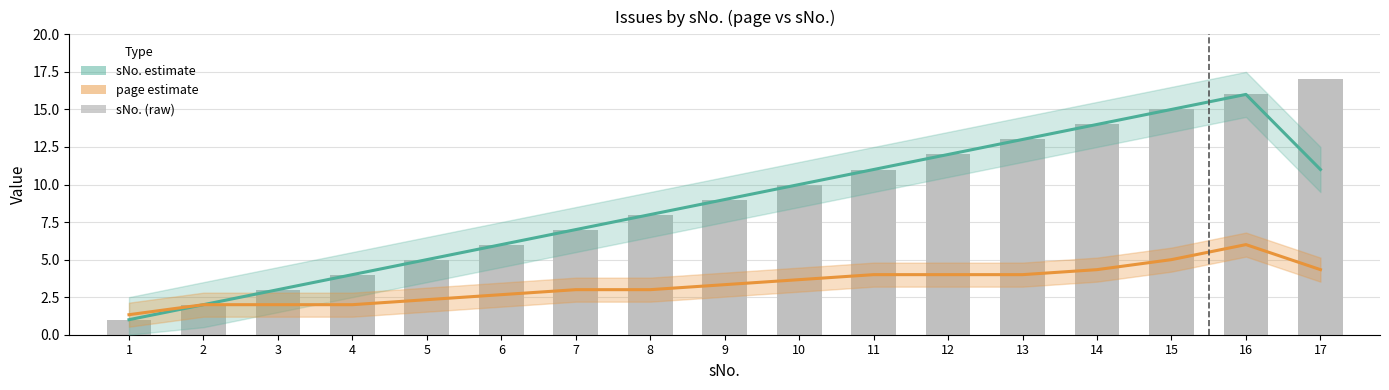

Read the sNo. (raw) value at 17.

17.0